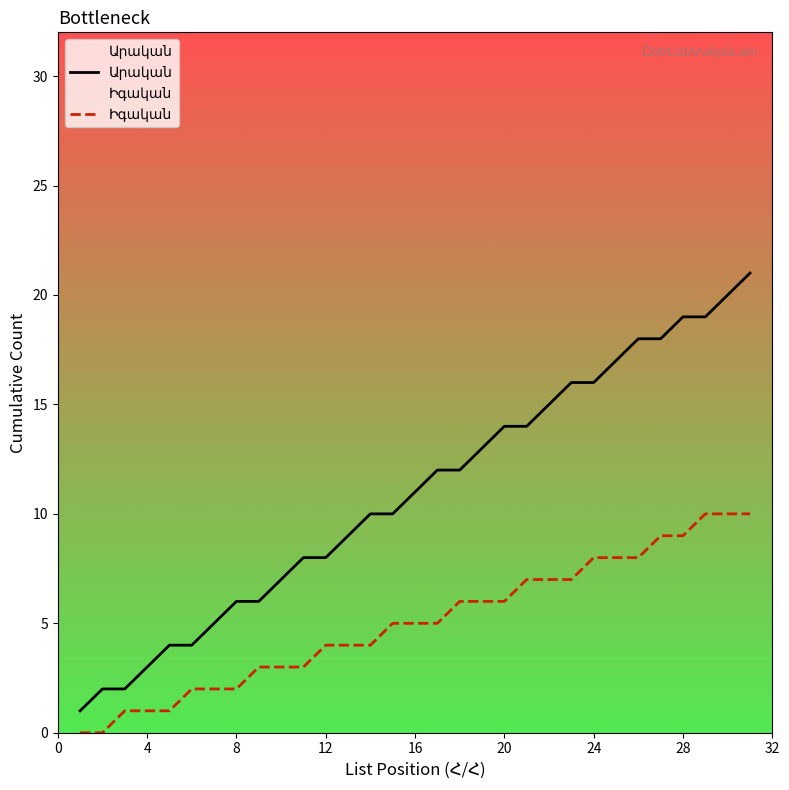

What is the spread (max minus min) of values at 28?

10